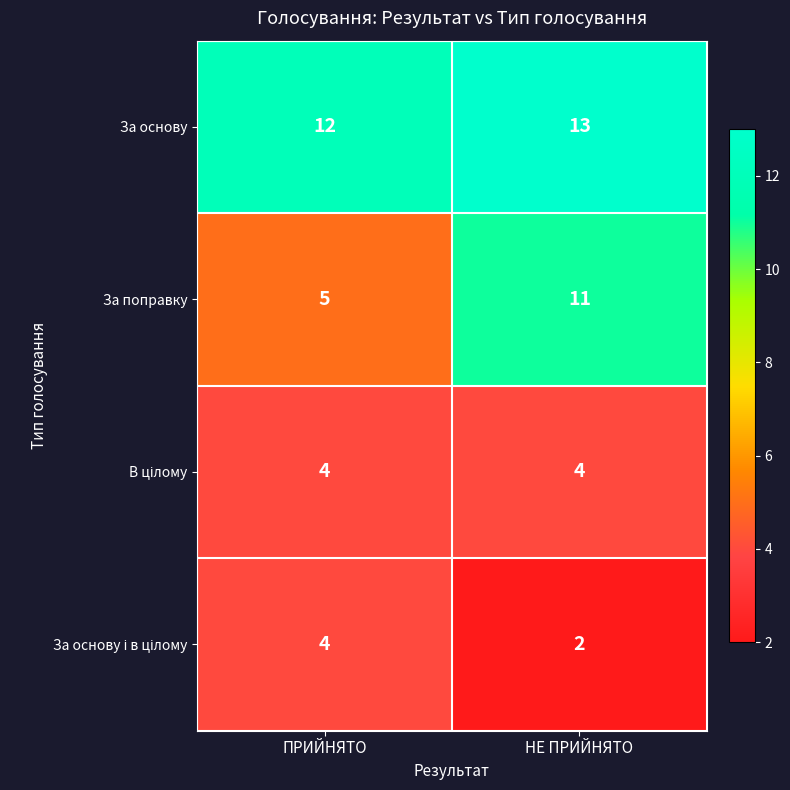

At which category is the sum across all series the highest?

НЕ ПРИЙНЯТО